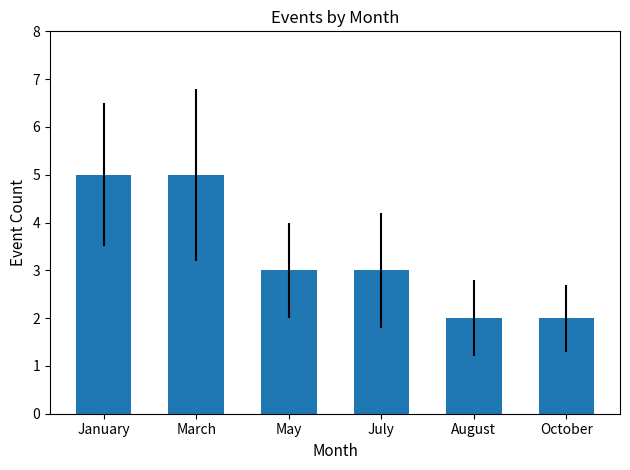

The chart shows a value of 1 at March. True or false?

False